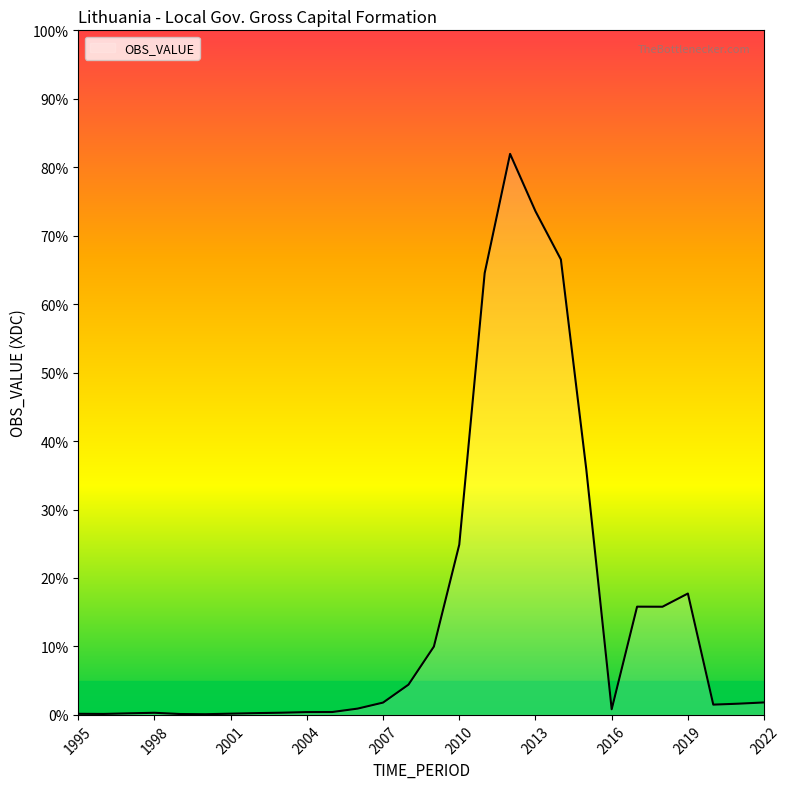

What is the maximum value shown in the chart?

82.0